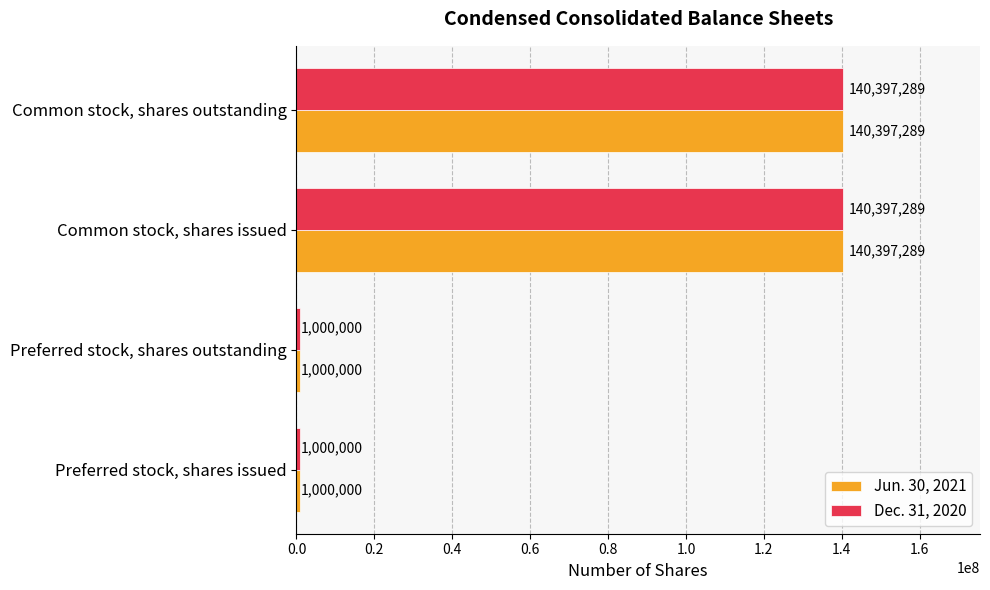

True or false: Dec. 31, 2020 has a value of 1000000 at Preferred stock, shares outstanding.

True